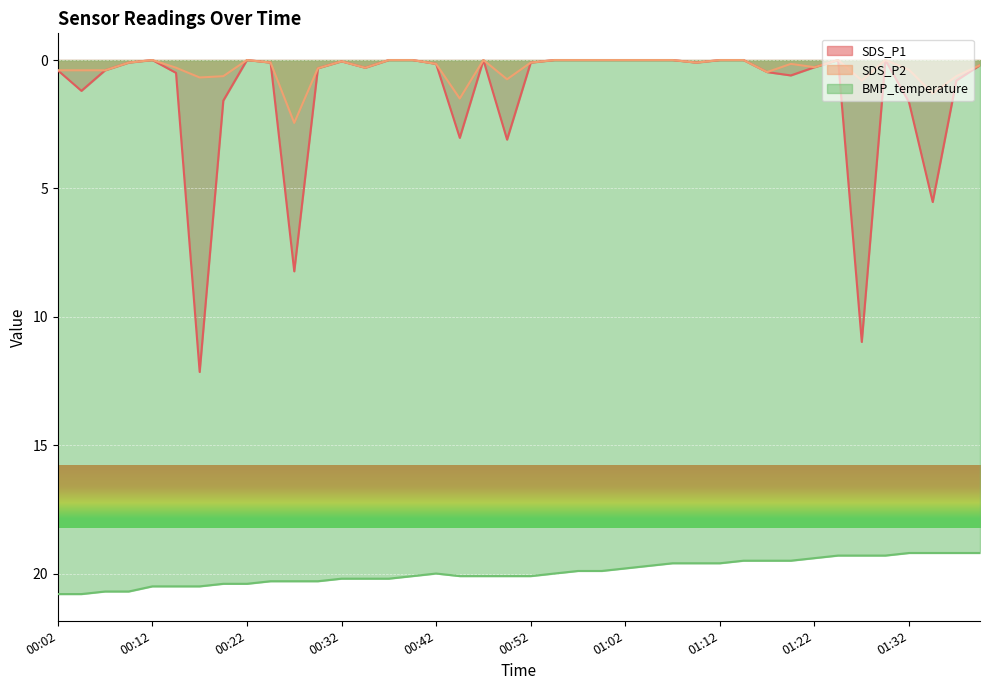

Which category has the lowest value in the BMP_temperature series?

01:32